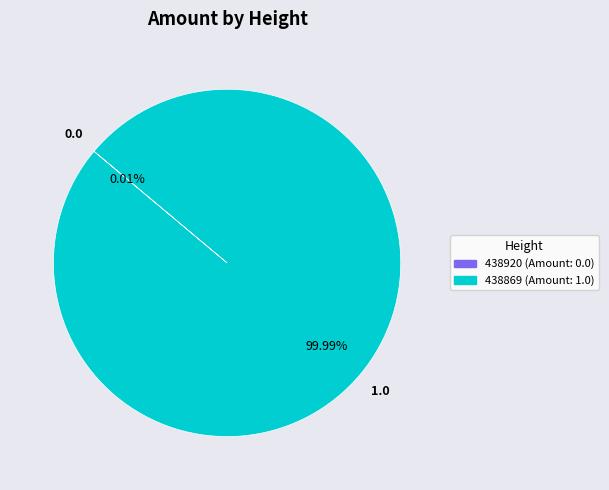

Is there any slice that represents more than half of the pie?

Yes